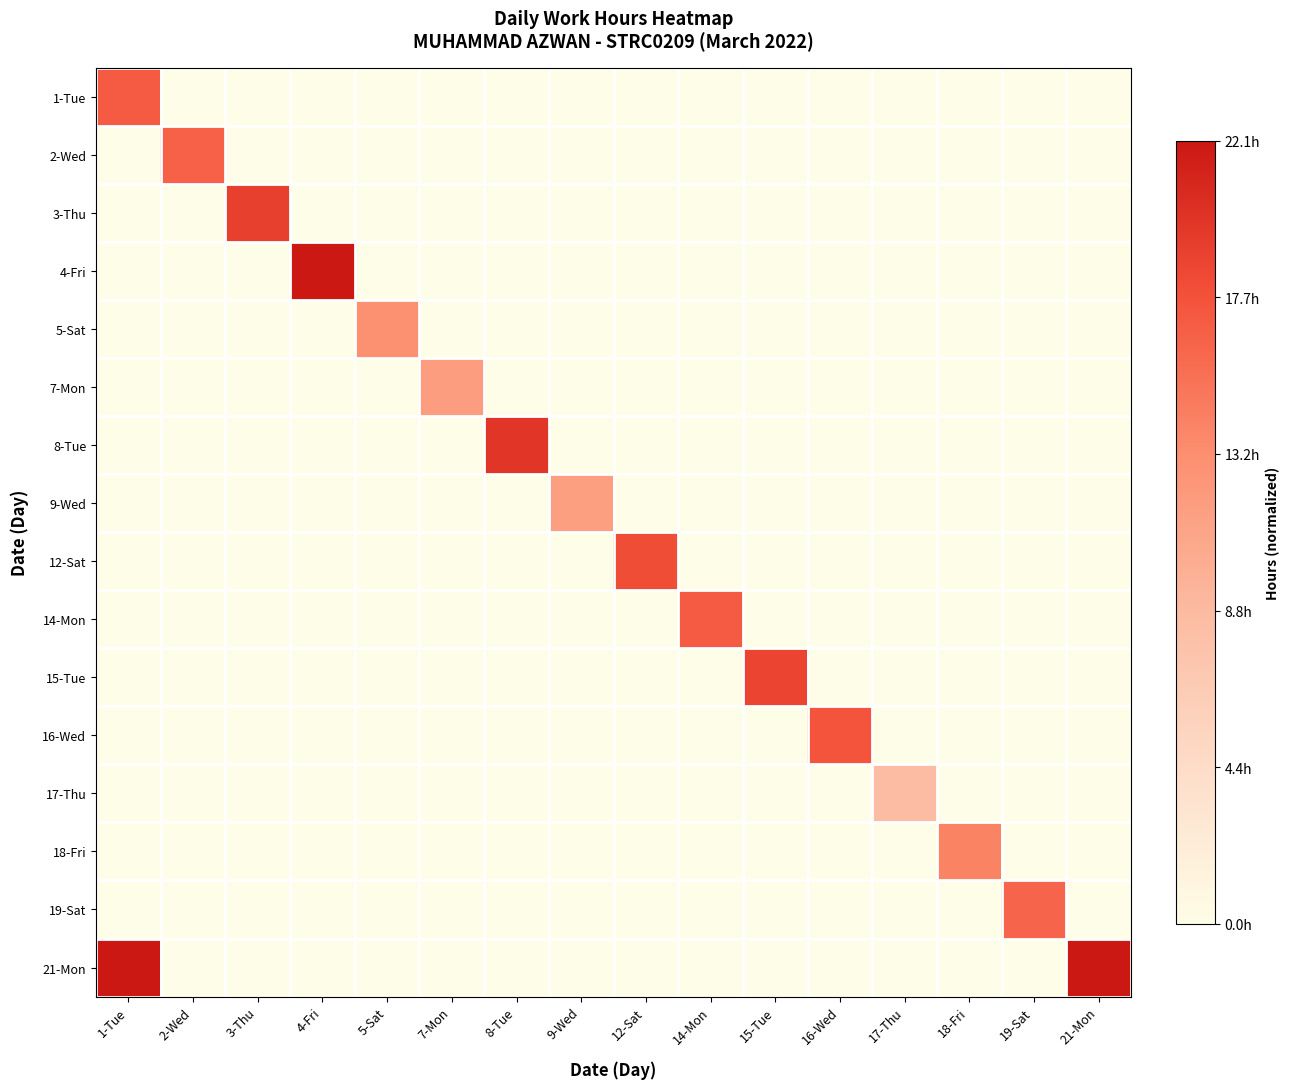

How many series are shown in this chart?

16